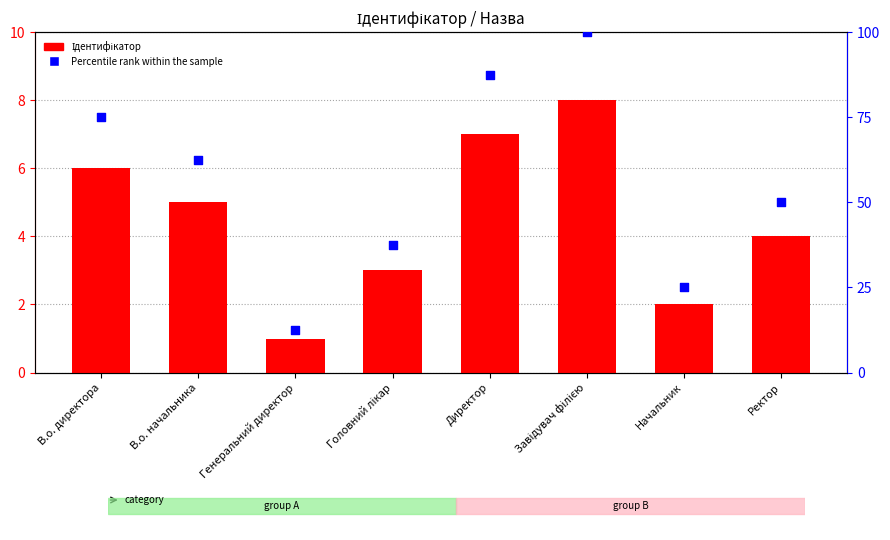

Which series contains the highest Y value?

Percentile rank within the sample